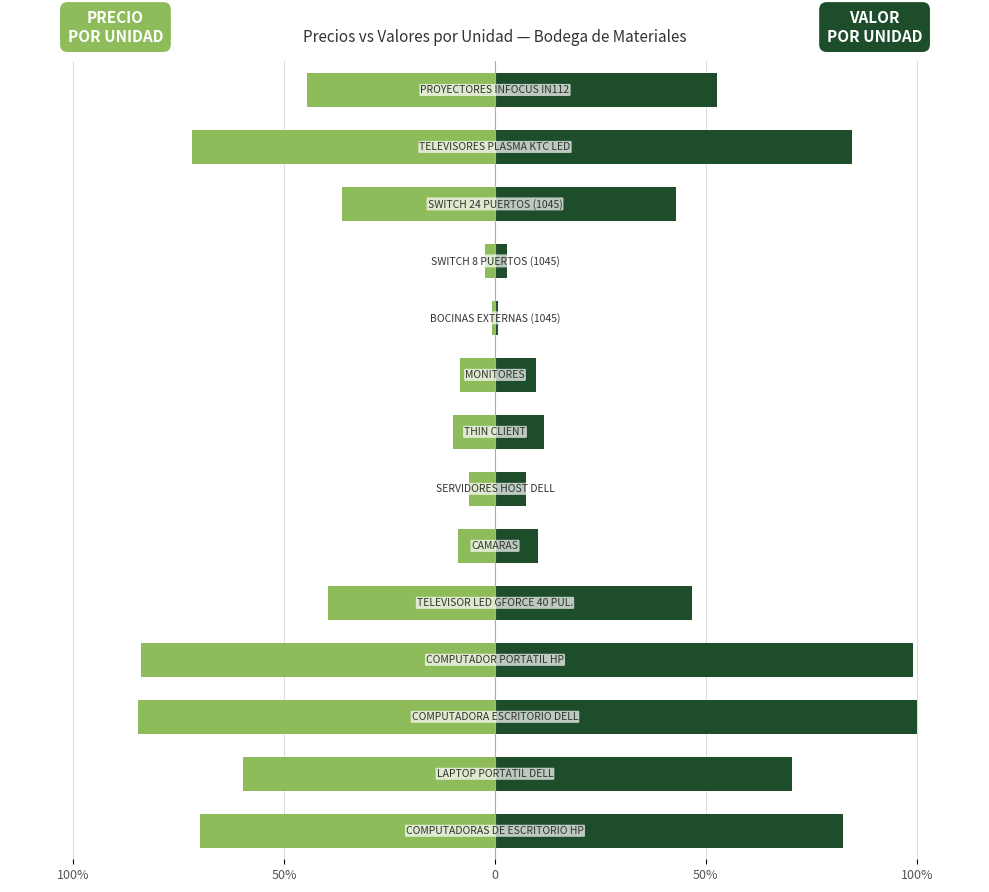

What is the average value of the PRECIO POR UNIDAD series?

-37.6